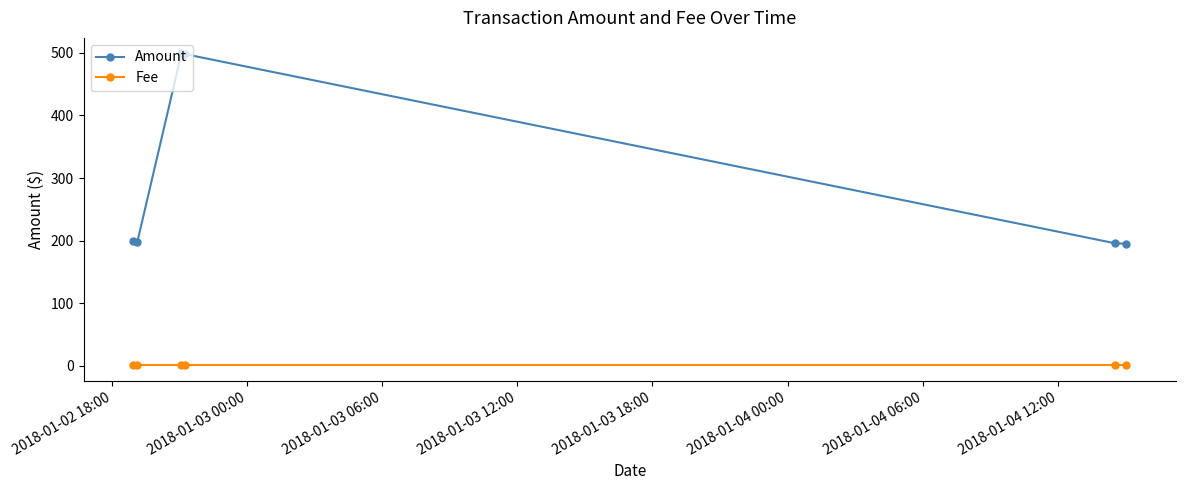

What is the average value of the Fee series?

1